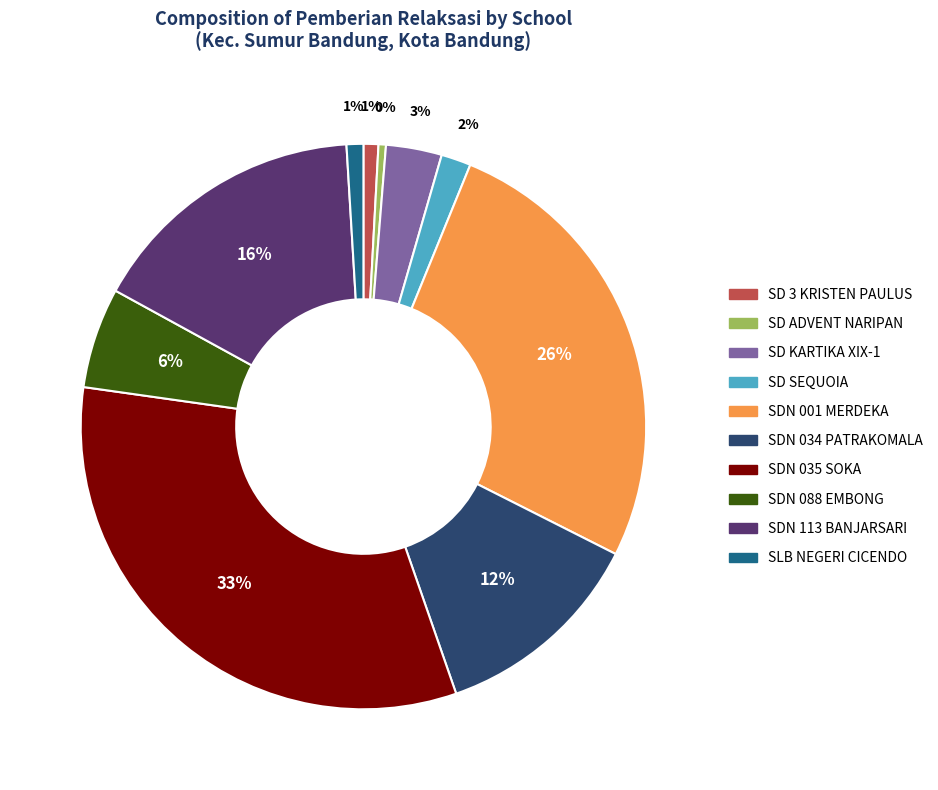

To the nearest percent, what is the average slice percentage?

10%